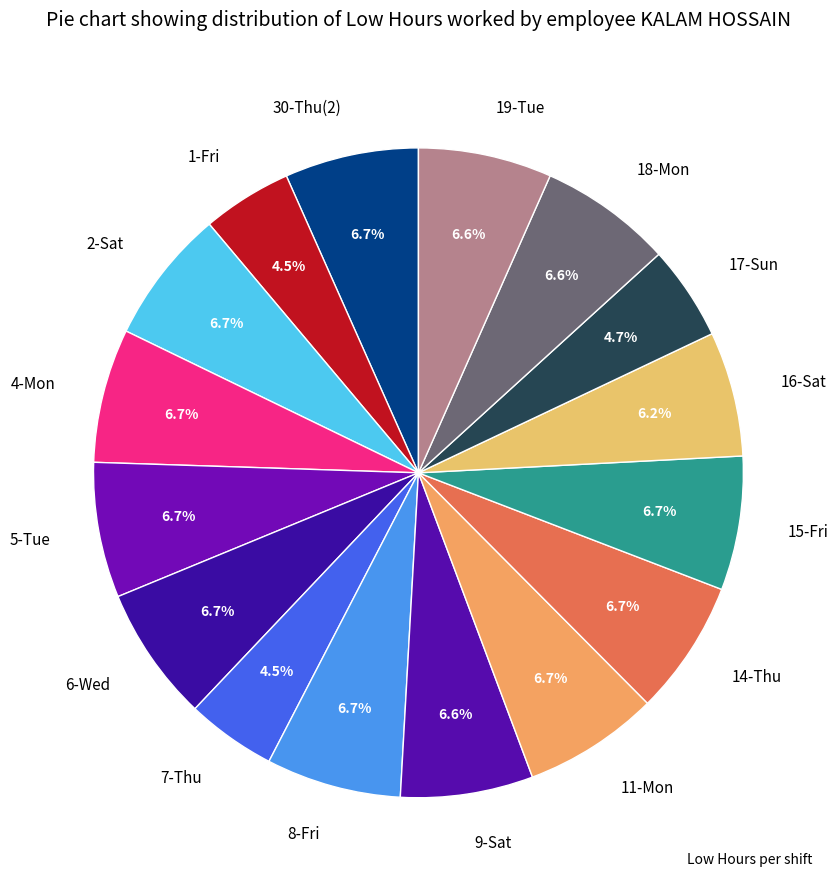

True or false: 4-Mon accounts for 1% of the total.

False